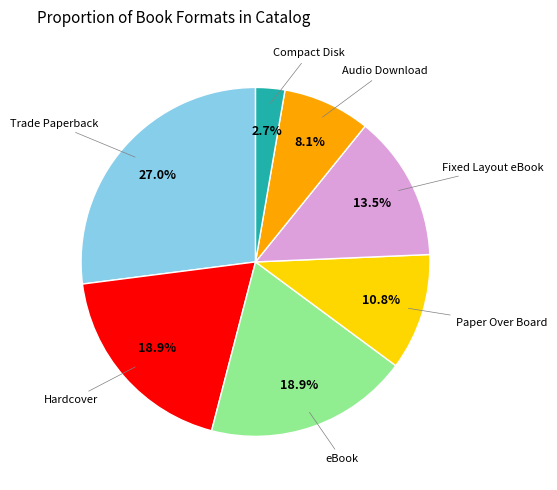

What percentage is the Paper Over Board slice, to the nearest percent?

11%